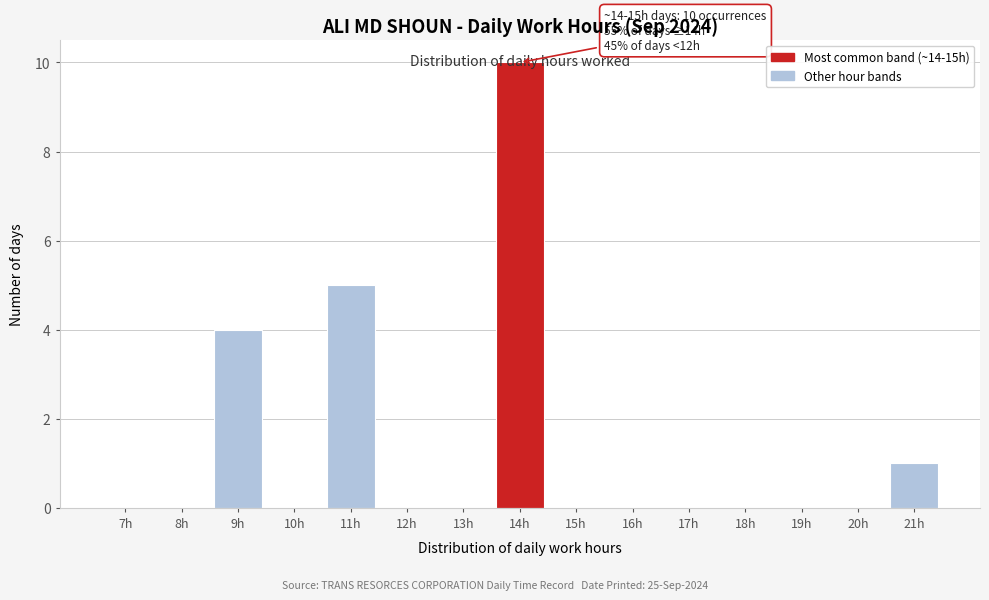

What is the change in value from 8h to 21h?

+1